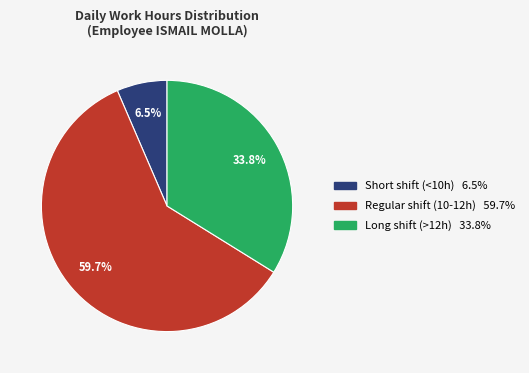

Does any single category account for the majority?

Yes